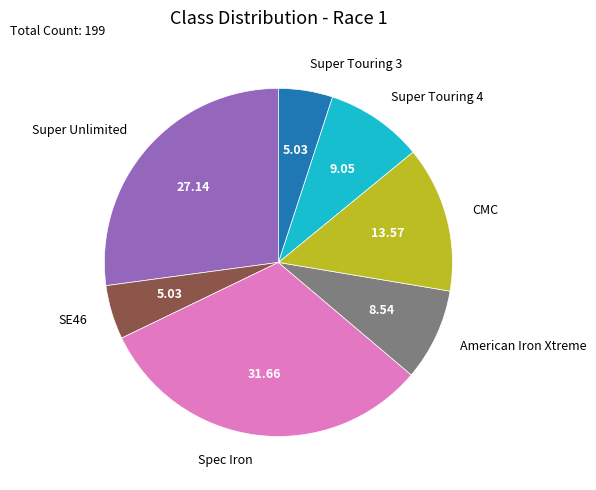

The American Iron Xtreme slice represents 19% of the pie. True or false?

False